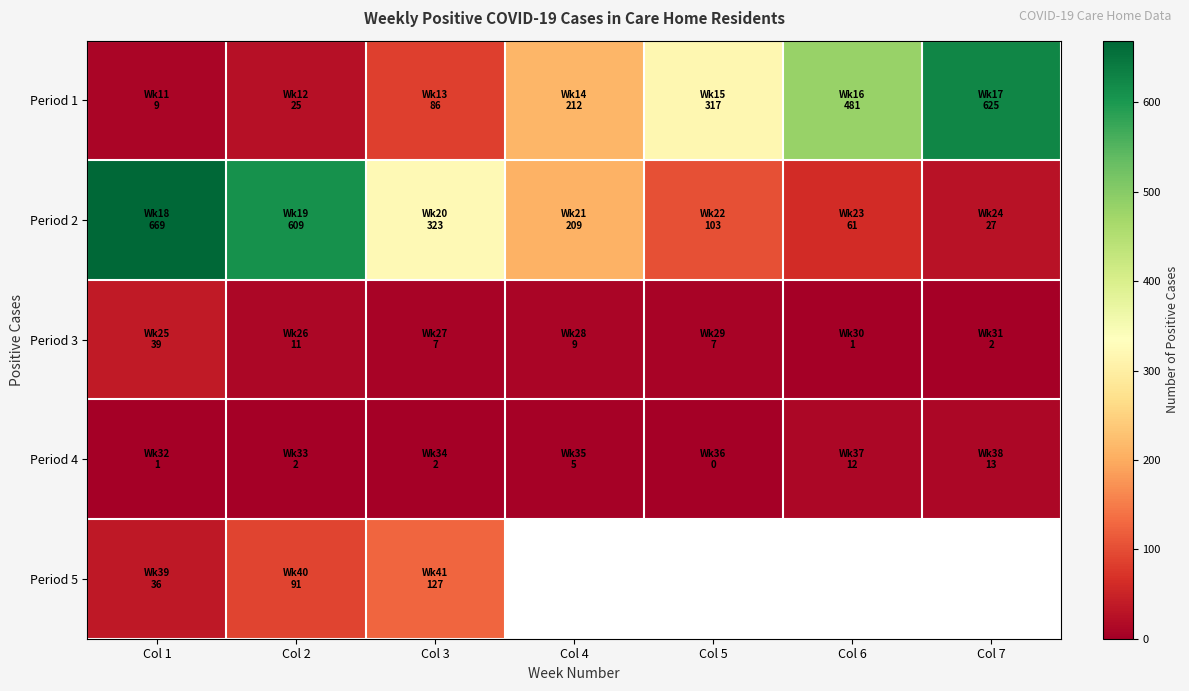

Which label corresponds to the smallest value in the chart?

Col 5